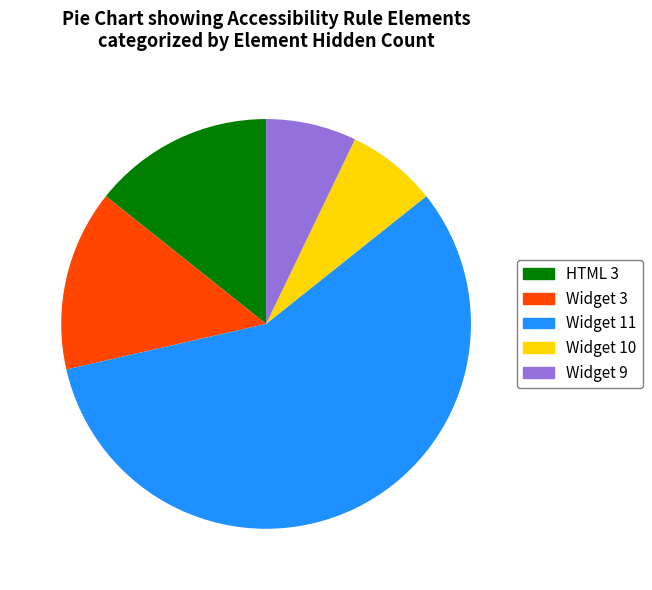

Is there any slice that represents more than half of the pie?

Yes